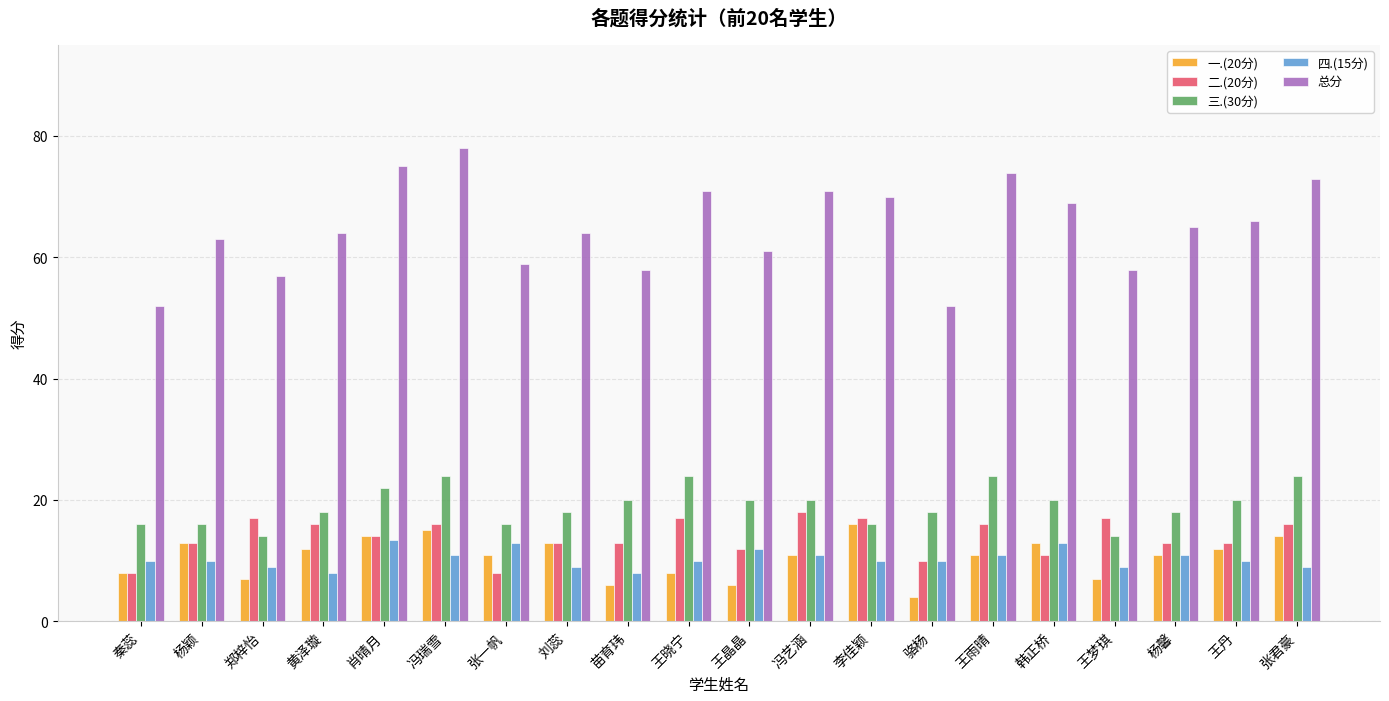

How many data points in 总分 are less than 65?

10